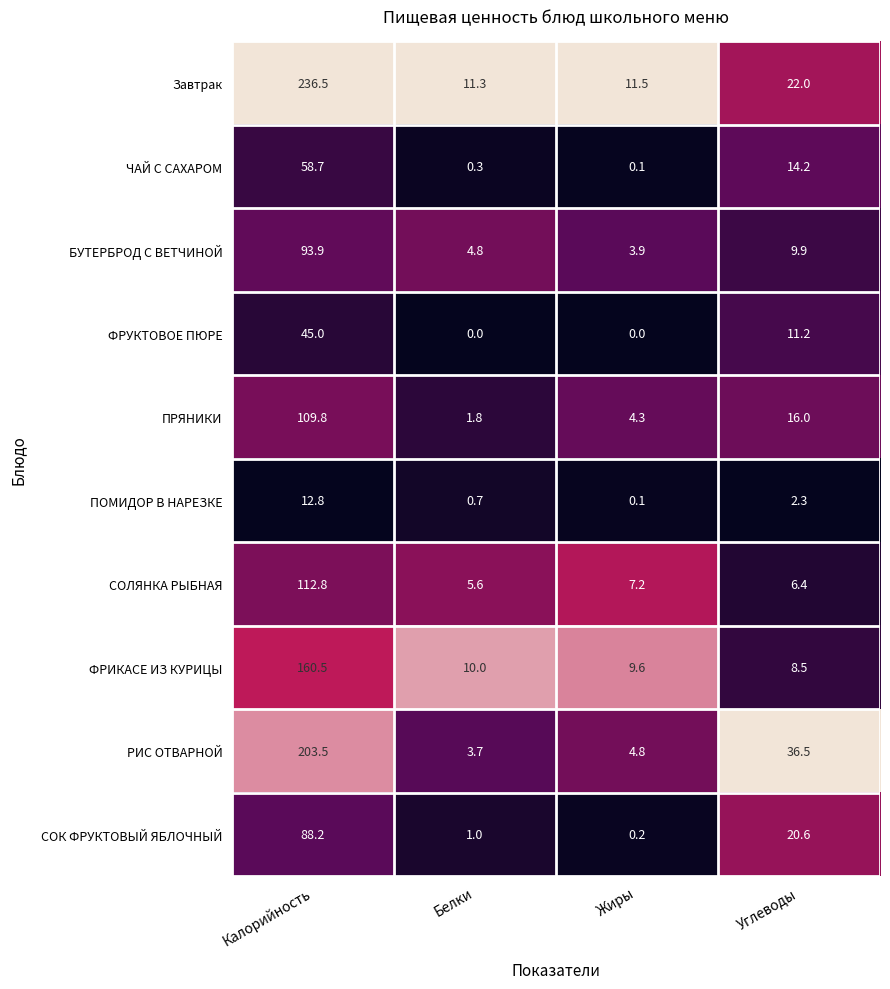

True or false: ПОМИДОР В НАРЕЗКЕ has a value of 12.8 at Калорийность.

True